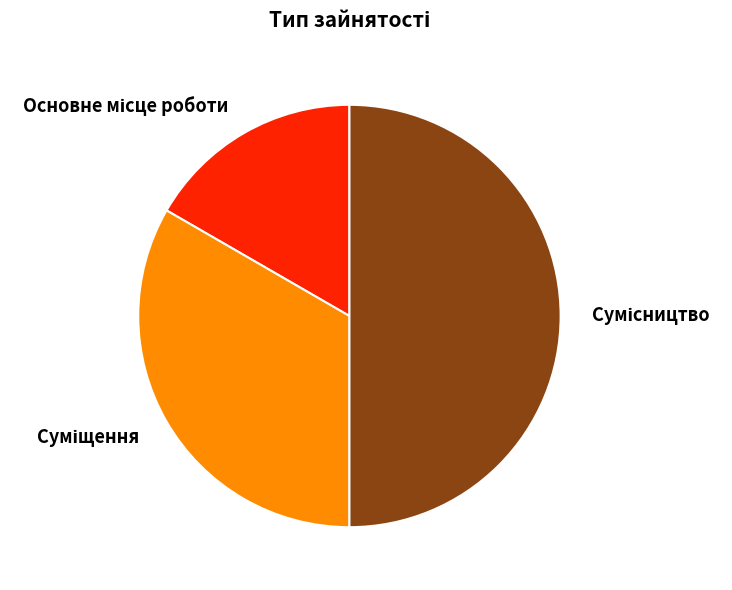

What percentage is the Основне місце роботи slice, to the nearest percent?

17%